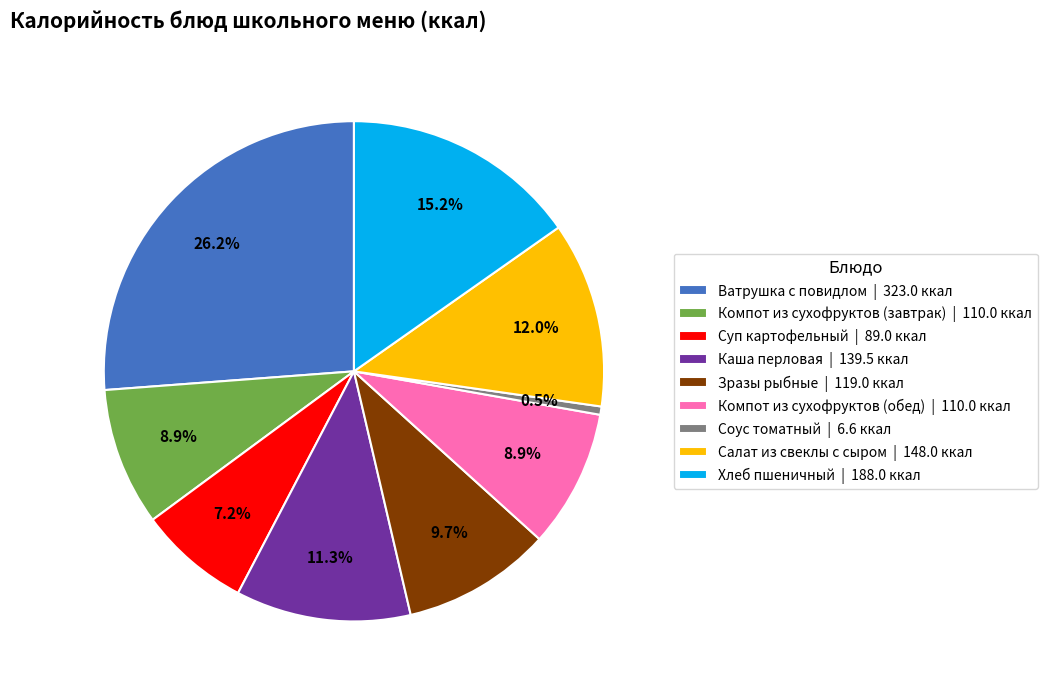

Between Хлеб пшеничный | 188.0 ккал and Ватрушка с повидлом | 323.0 ккал, which is larger?

Ватрушка с повидлом | 323.0 ккал